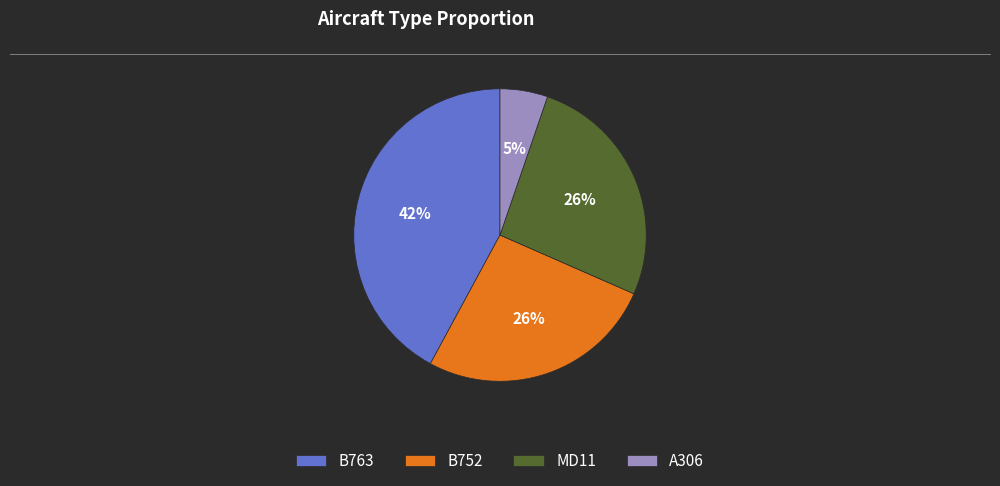

To the nearest percent, what is the difference between the B763 and MD11 slice percentages?

16%